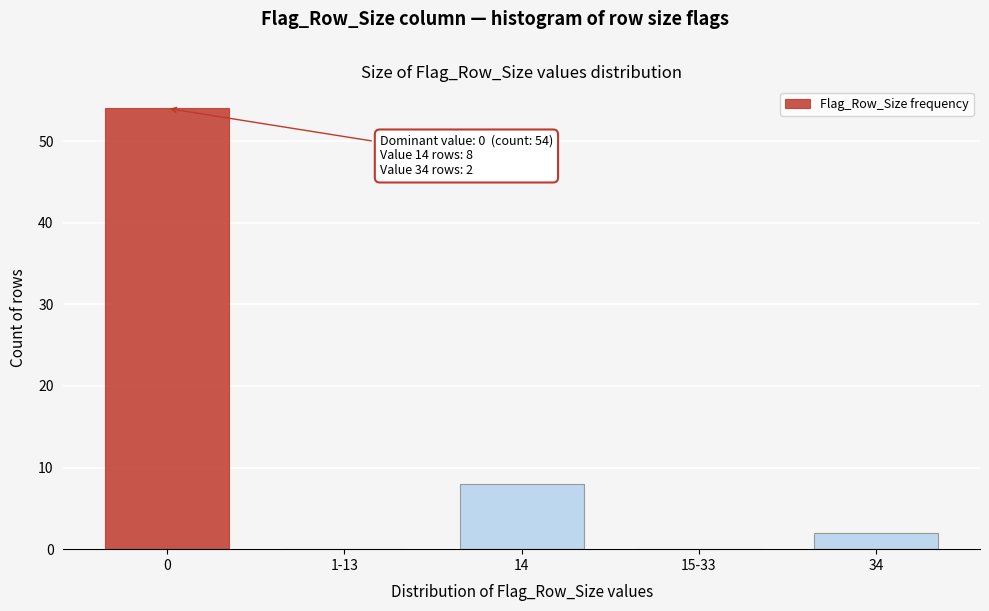

Reading left to right, transcribe all the data shown in this chart.

0=54	1-13=0	14=8	15-33=0	34=2